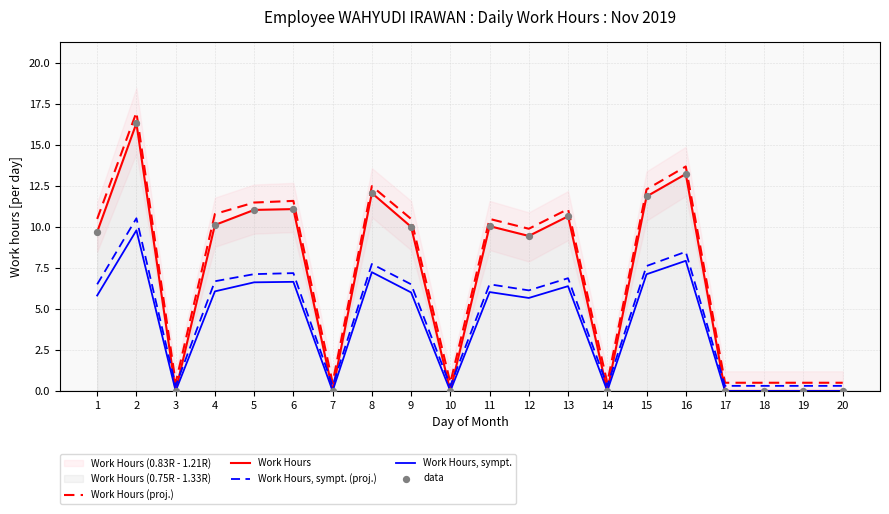

What is the total value across all series at 20?

0.8